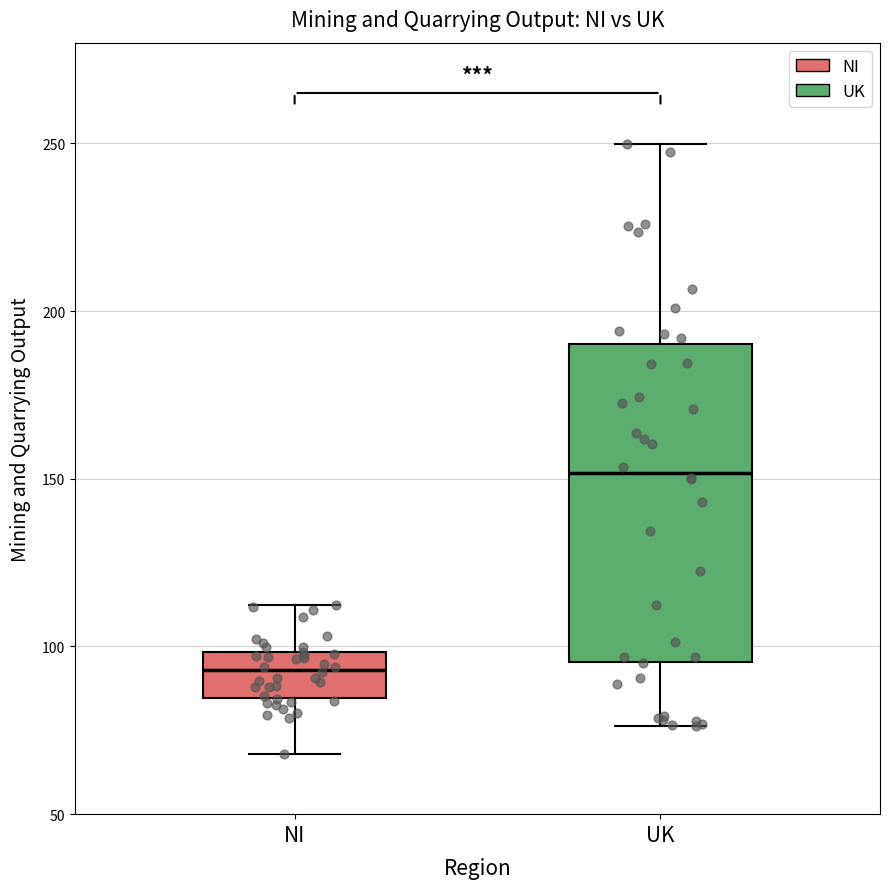

Reading left to right, transcribe this box plot: for each box, give where its median line is, the range the box spans, and where its two whiskers end, as read against the y-axis. The values are not printed on the chart, so give them approximately, as read against the axis.

NI: median 95, box 85 to 100, whiskers 70 to 110
UK: median 150, box 95 to 190, whiskers 75 to 250